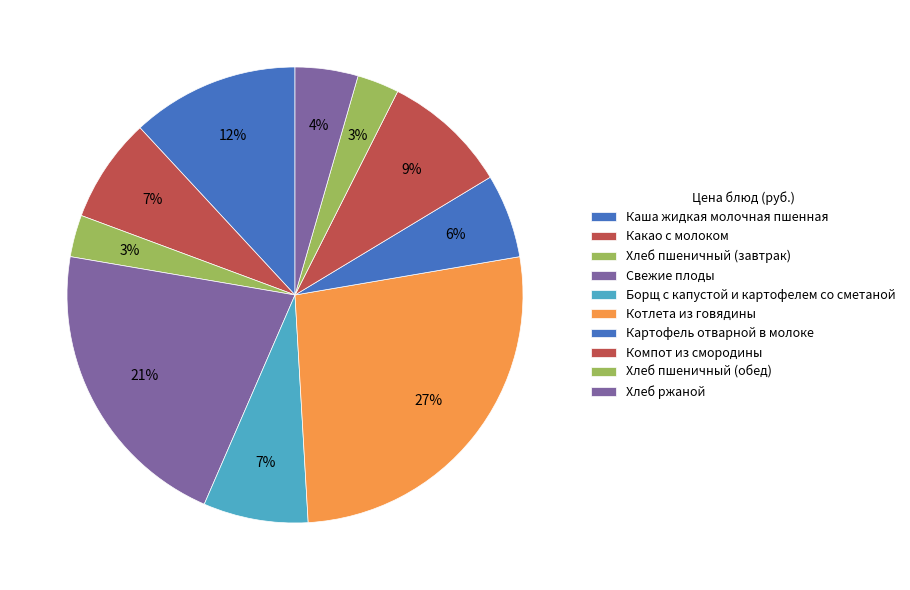

To the nearest percent, what is the average slice percentage?

10%